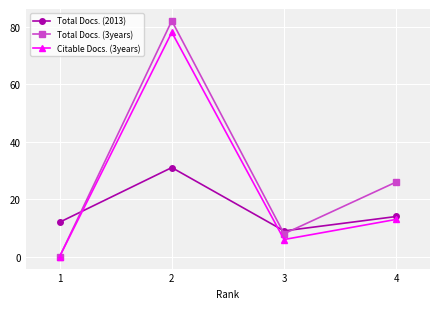

Which series ends up on top after the final intersection of Citable Docs. (3years) and Total Docs. (2013)?

Total Docs. (2013)